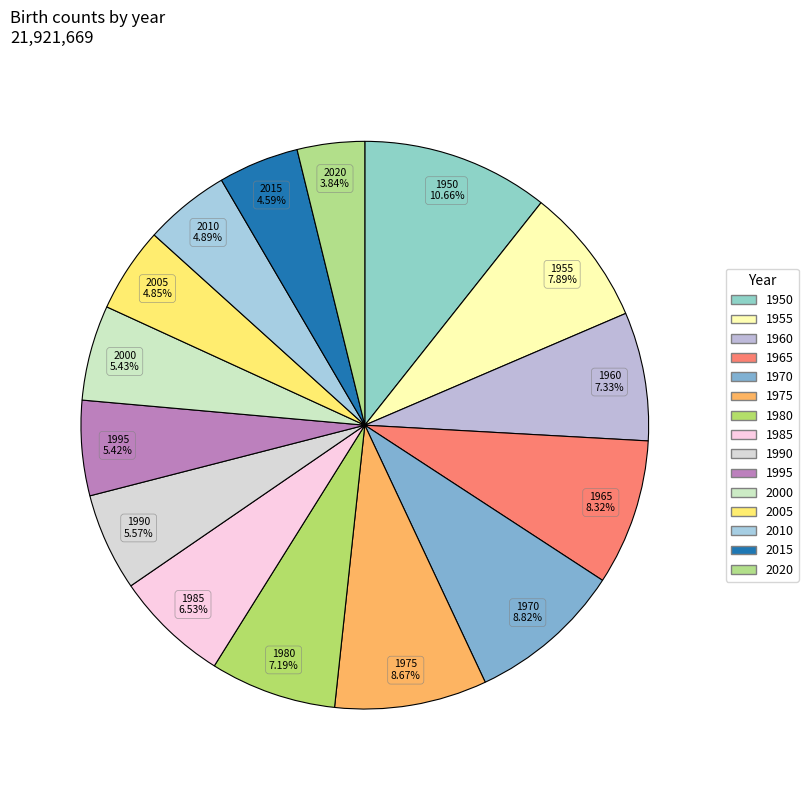

To the nearest percent, what is the combined percentage of 1955 and 2000?

13%